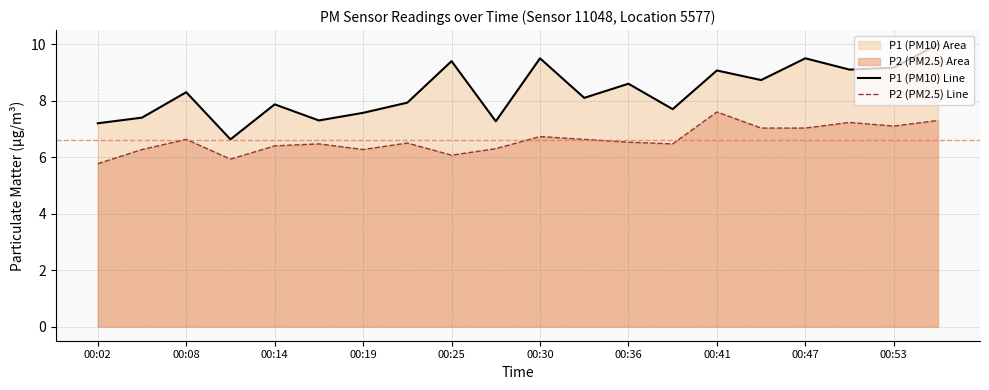

Does the chart display data point markers on the line(s)?

No